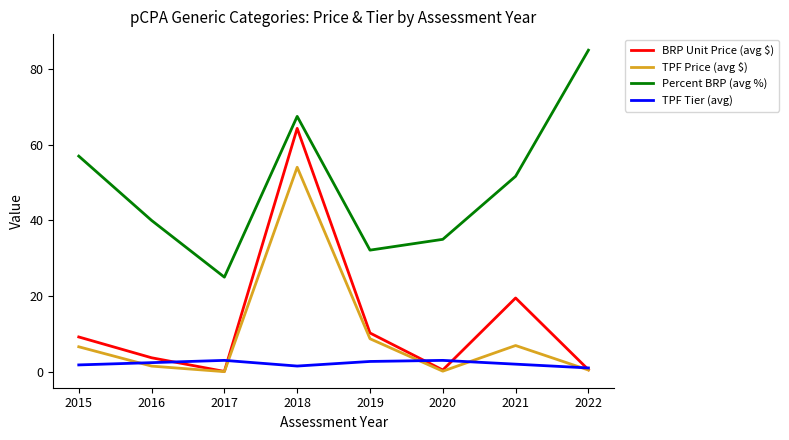

Where does the TPF Price (avg $) series first go above 6?

2015